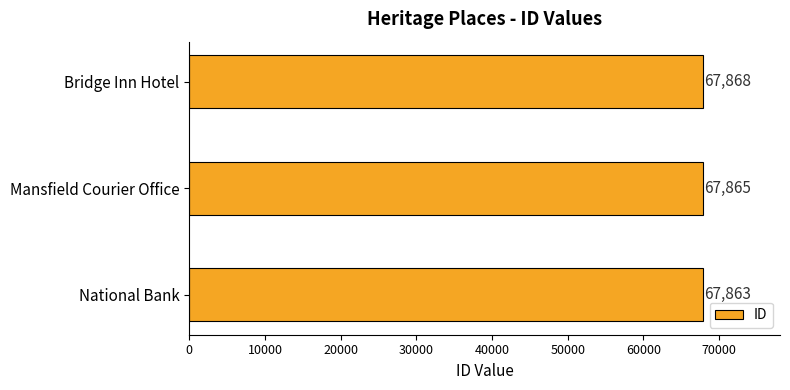

Which has a higher value, Bridge Inn Hotel or National Bank?

Bridge Inn Hotel